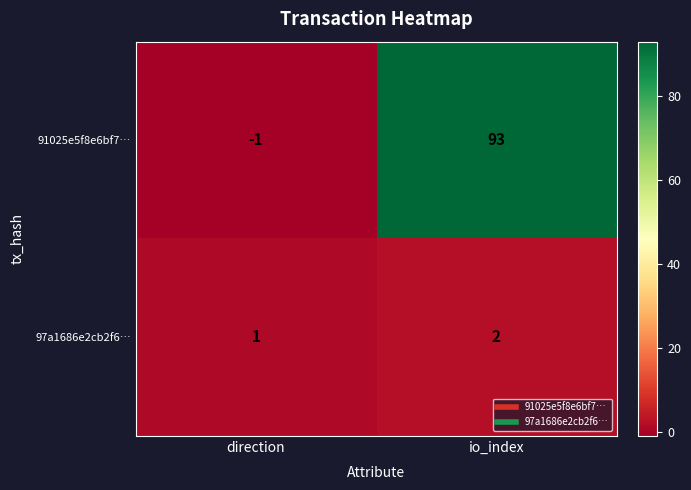

What is the sum of all 91025e5f8e6bf7… values?

92